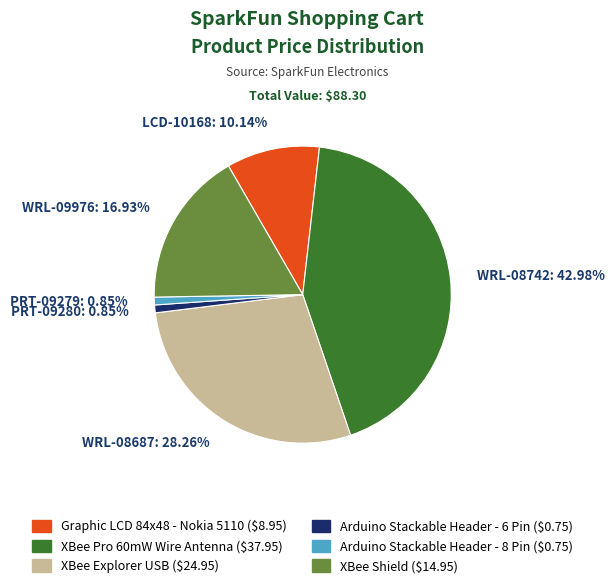

Which slice is the largest?

WRL-08742: 42.98%